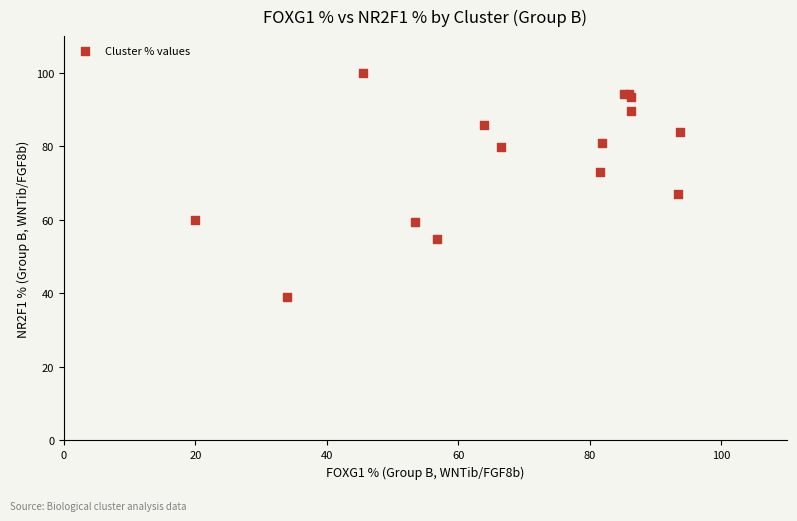

What Y value in the scatter plot is closest to 69?

67.2